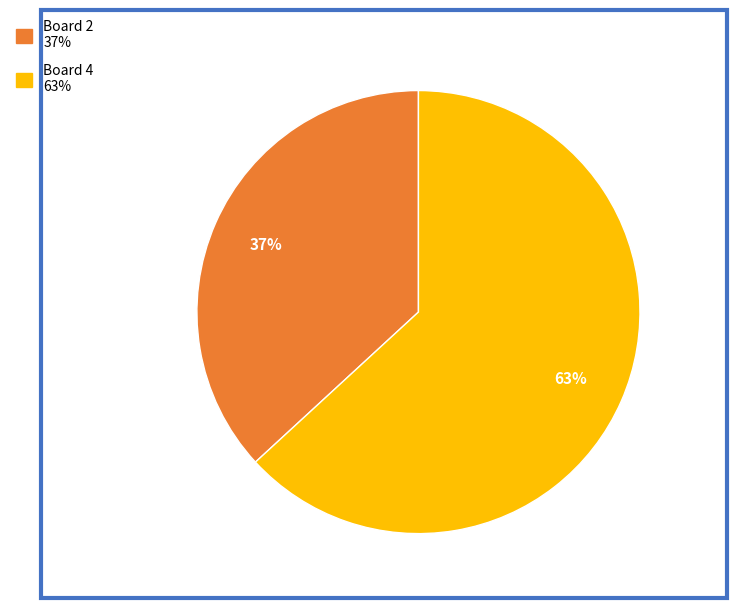

Does any single category account for the majority?

Yes